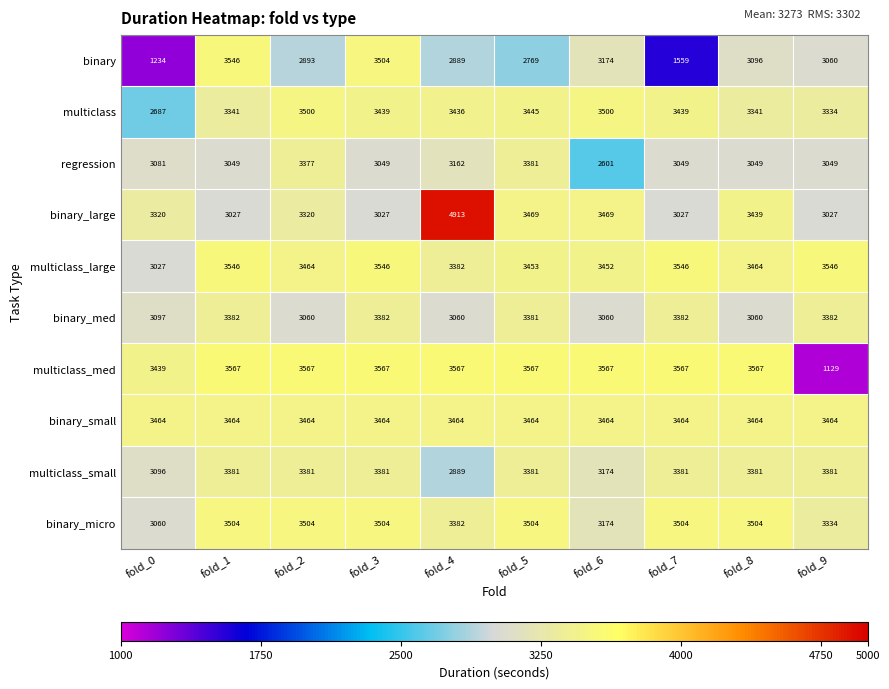

The value of regression at fold_7 is 3049. True or false?

True